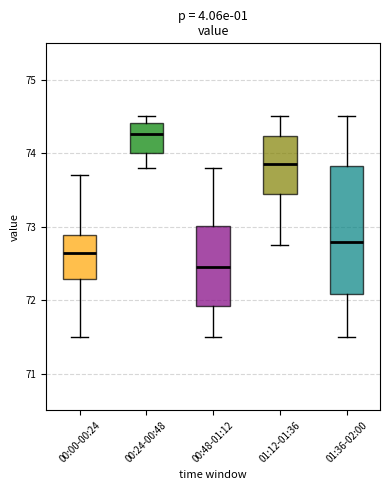

Reading left to right, transcribe this box plot: for each box, give where its median line is, the range the box spans, and where its two whiskers end, as read against the y-axis. The values are not printed on the chart, so give them approximately, as read against the axis.

00:00-00:24: median 72.7, box 72.3 to 72.9, whiskers 71.5 to 73.7
00:24-00:48: median 74.3, box 74.0 to 74.4, whiskers 73.8 to 74.5
00:48-01:12: median 72.5, box 71.9 to 73.0, whiskers 71.5 to 73.8
01:12-01:36: median 73.9, box 73.4 to 74.2, whiskers 72.8 to 74.5
01:36-02:00: median 72.8, box 72.1 to 73.8, whiskers 71.5 to 74.5